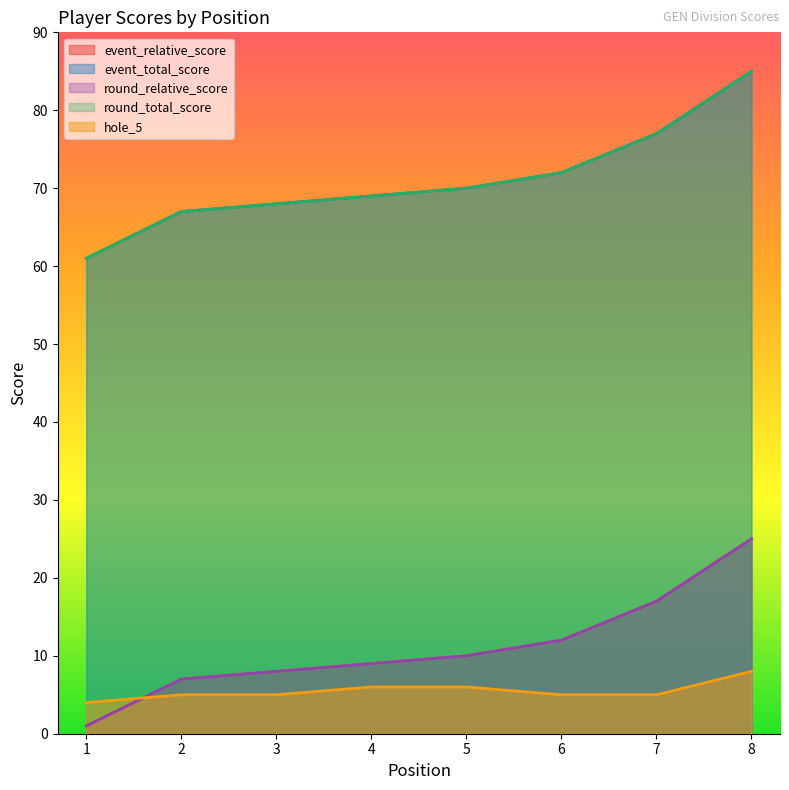

At how many categories does at least one series exceed 83?

1